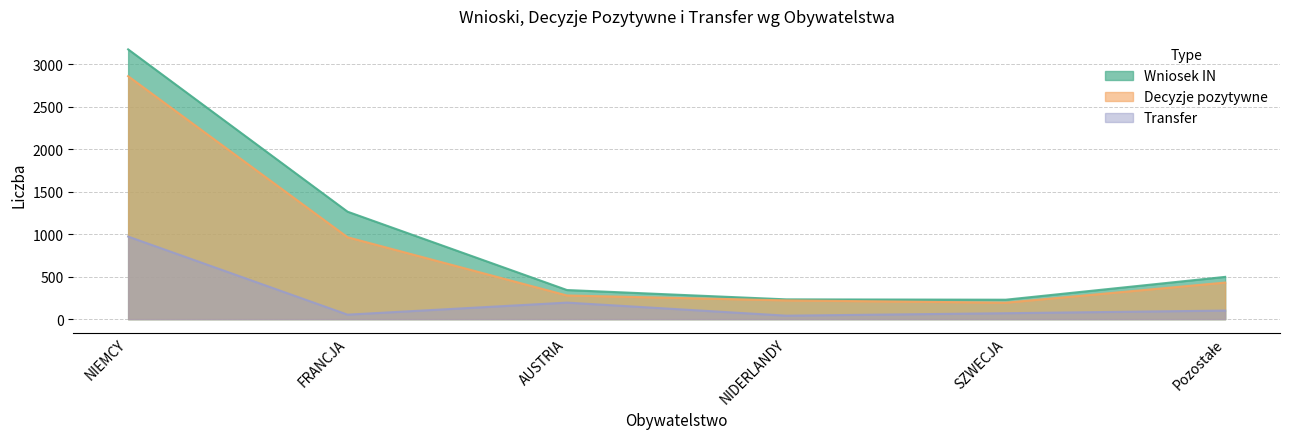

How many data points in Wniosek IN are above 498?

2